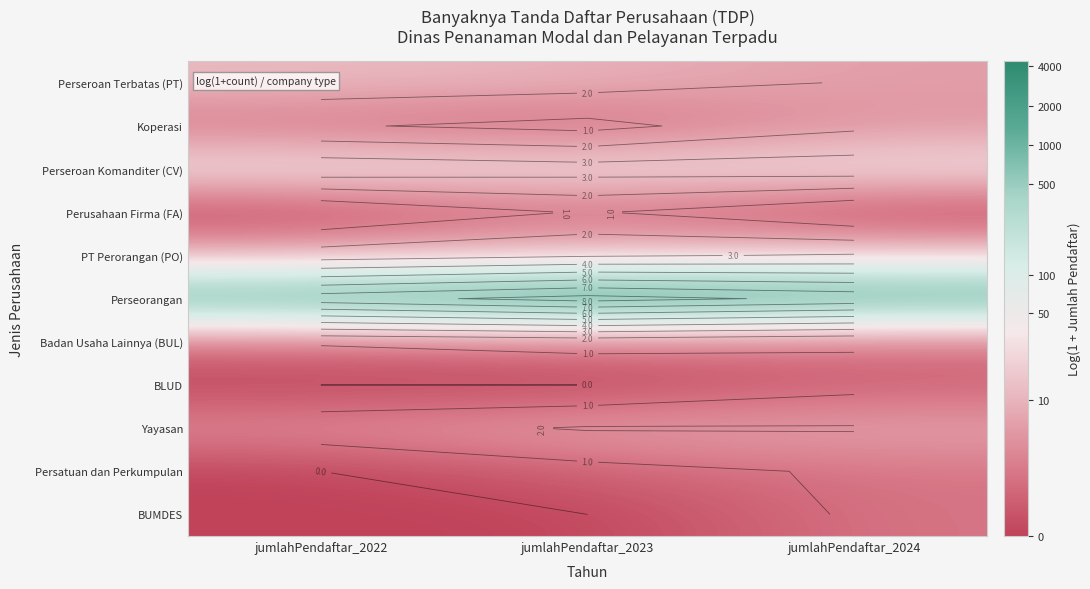

True or false: Perseorangan has a value of 4.0 at jumlahPendaftar_2023.

False